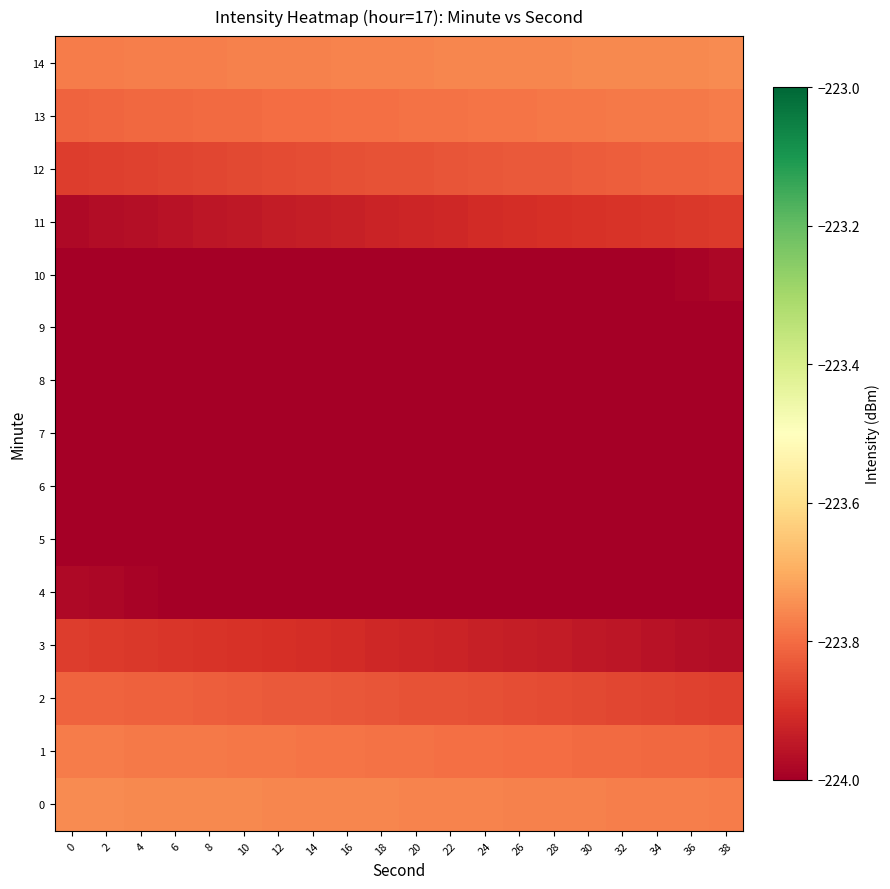

Rank the series at 32 from highest to lowest value.

14, 0, 13, 1, 12, 2, 11, 3, 10, 4, 9, 5, 8, 6, 7